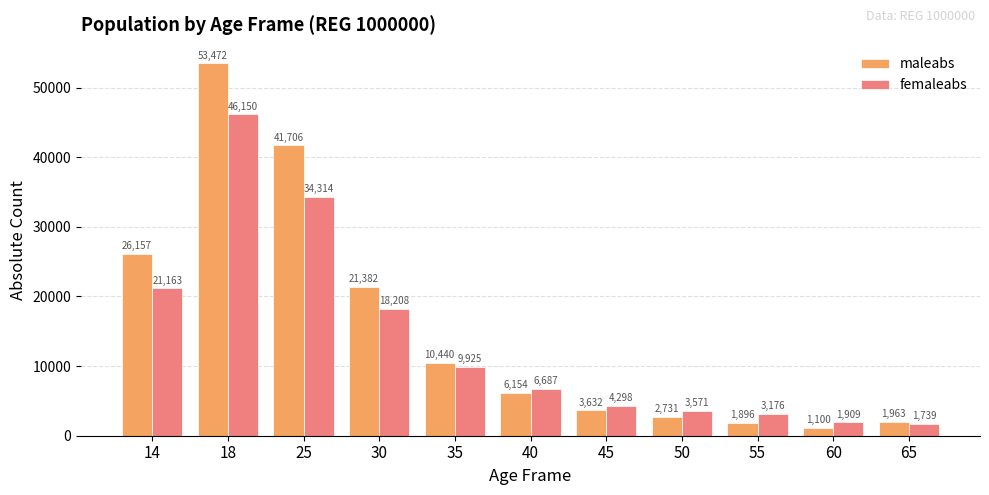

What is the sum of the femaleabs values at 30 and 60?

20117